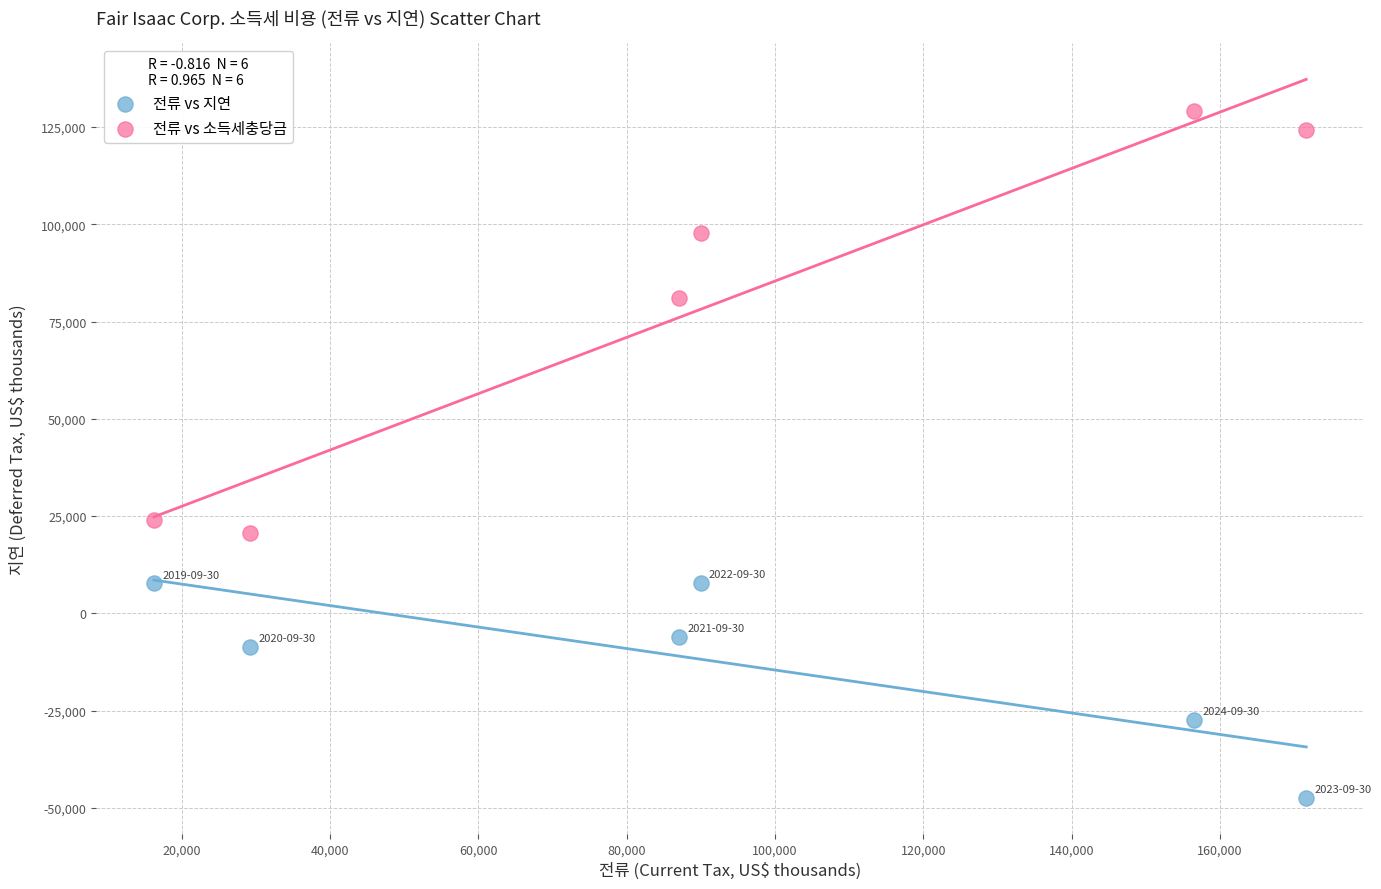

What are all the series names shown in the legend?

전류 vs 지연, 전류 vs 소득세충당금